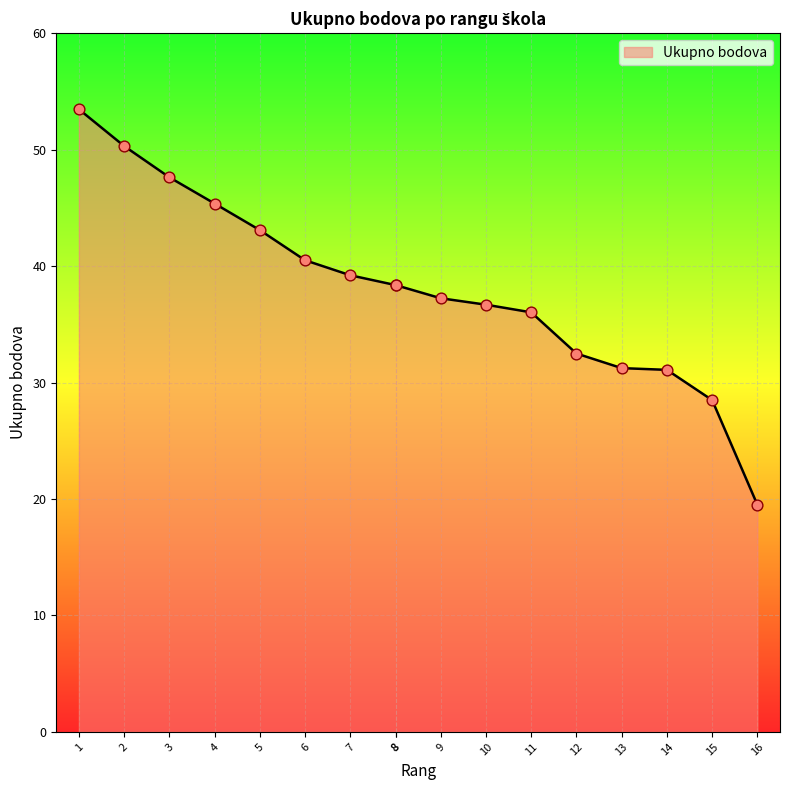

What is the ratio of the value at 1 to the value at 14?

1.7